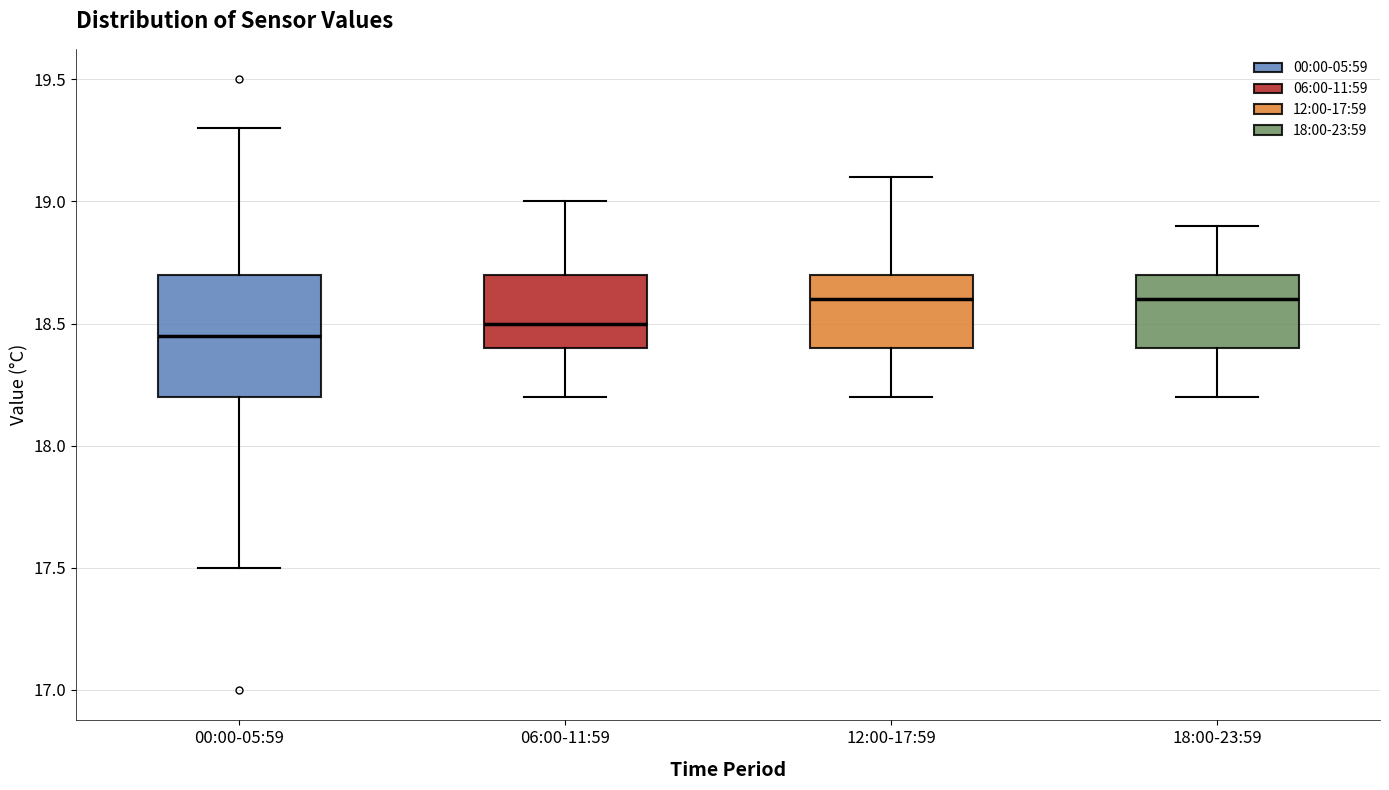

Reading left to right, read every box against the y-axis: the position of its median line, the range the box covers, and the ends of its whiskers. The values are not printed on the chart, so give them approximately, as read against the axis.

00:00-05:59: median 18.45, box 18.20 to 18.70, whiskers 17.50 to 19.30
06:00-11:59: median 18.50, box 18.40 to 18.70, whiskers 18.20 to 19.00
12:00-17:59: median 18.60, box 18.40 to 18.70, whiskers 18.20 to 19.10
18:00-23:59: median 18.60, box 18.40 to 18.70, whiskers 18.20 to 18.90